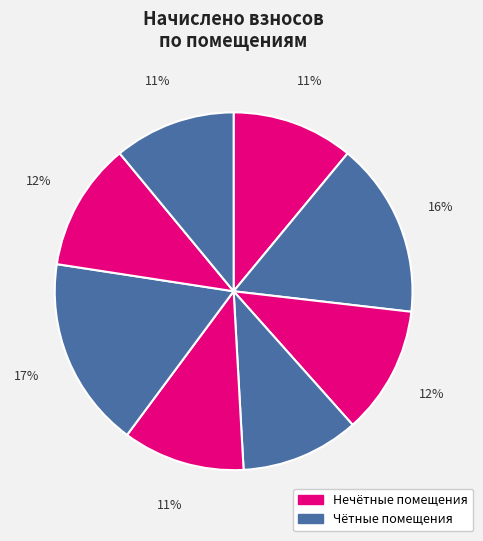

How many segments does this pie chart have?

8